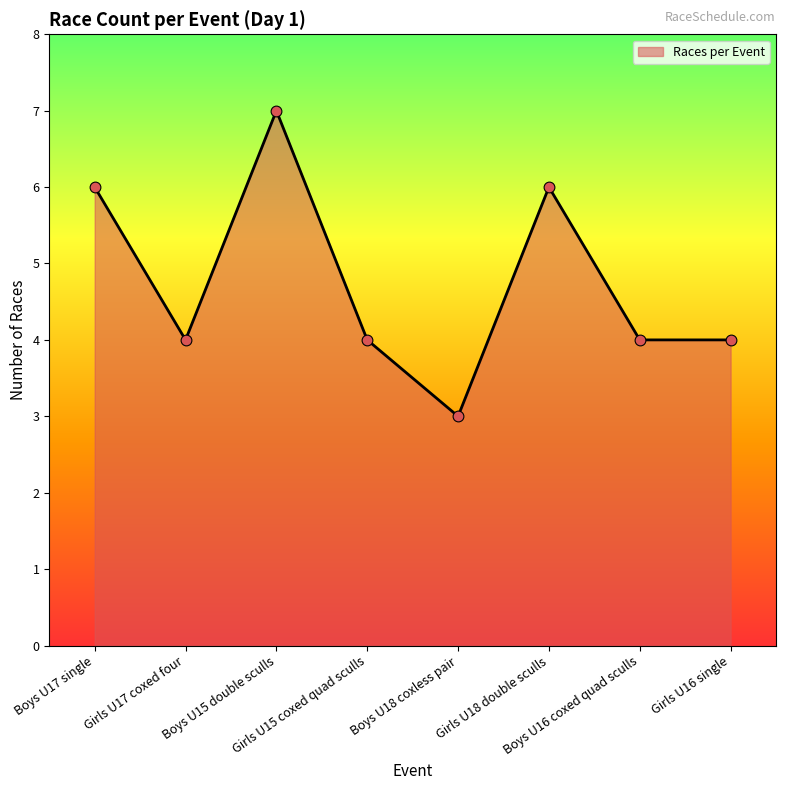

Which has a higher value, Boys U16 coxed quad sculls or Girls U18 double sculls?

Girls U18 double sculls